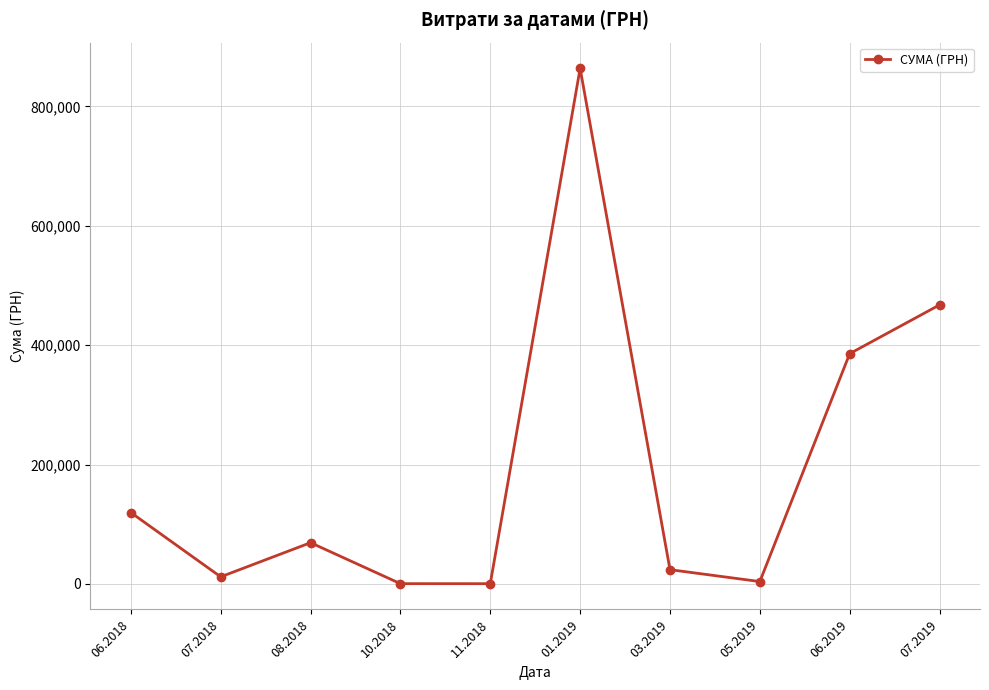

Where is the first local maximum?

08.2018